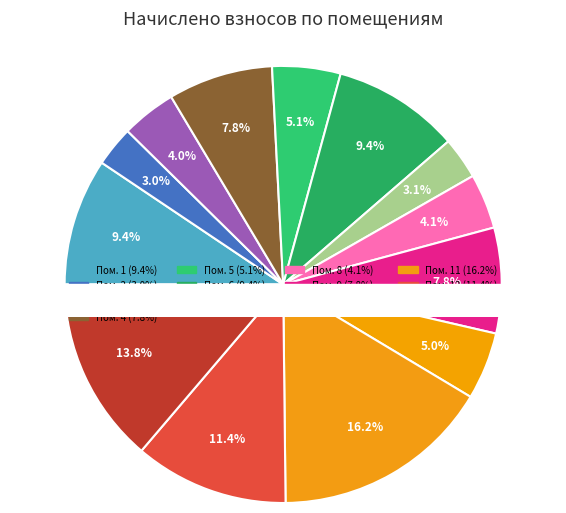

How many segments does this pie chart have?

13